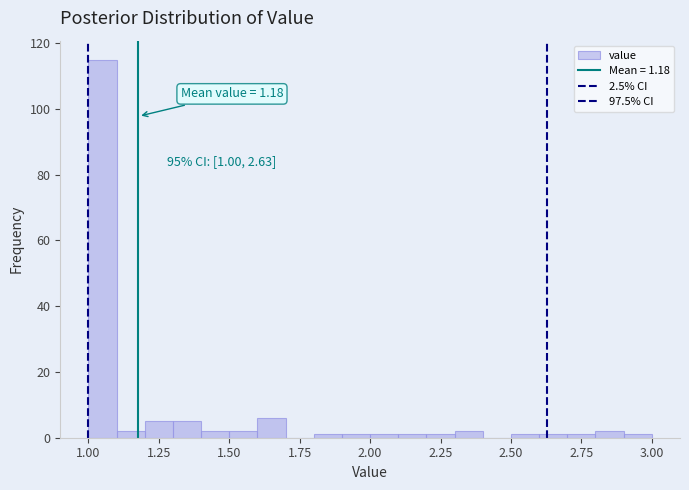

Read against the x-axis, roughly where is the centre of the tallest bar?

1.05